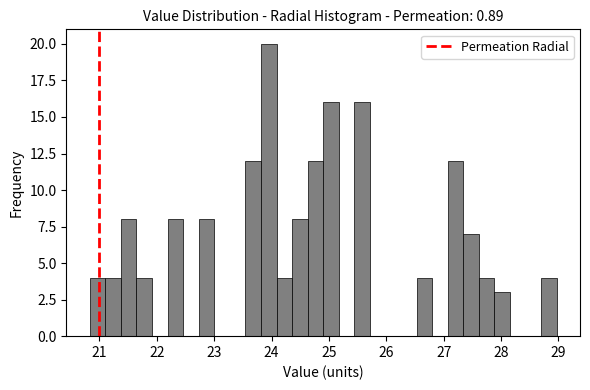

Read against the x-axis, roughly where is the centre of the tallest bar?

24.0